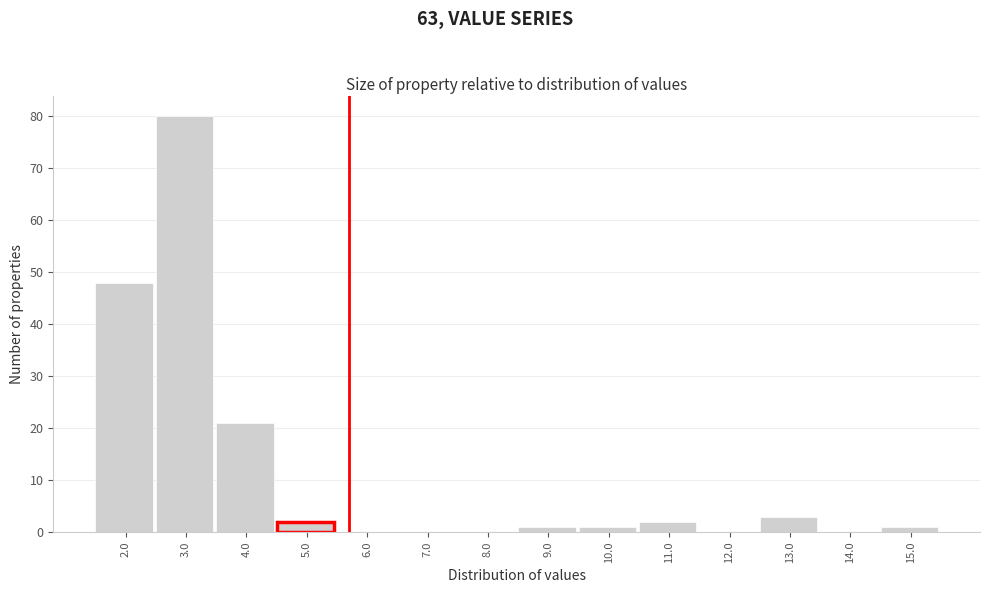

Reading left to right, extract all data points from this chart.

2.0=48	3.0=80	4.0=21	5.0=2	6.0=0	7.0=0	8.0=0	9.0=1	10.0=1	11.0=2	12.0=0	13.0=3	14.0=0	15.0=1